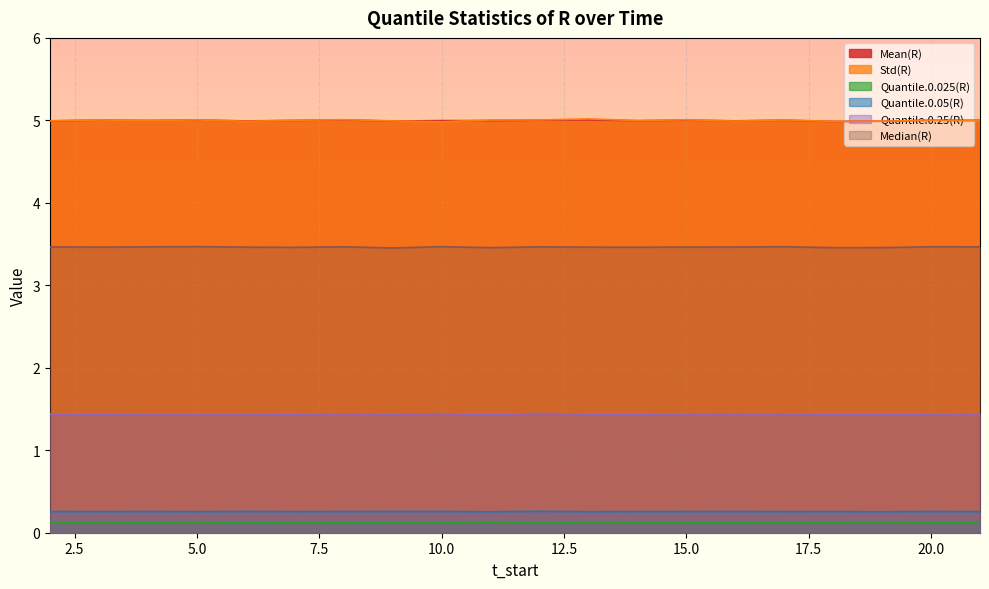

At which category is the sum across all series the highest?

12